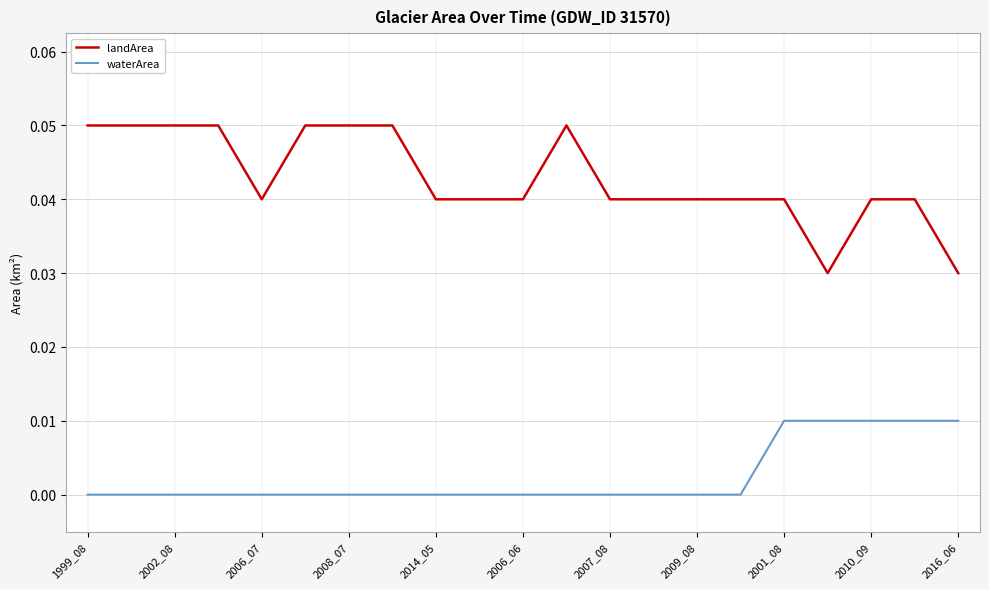

True or false: landArea and waterArea intersect in this chart.

False